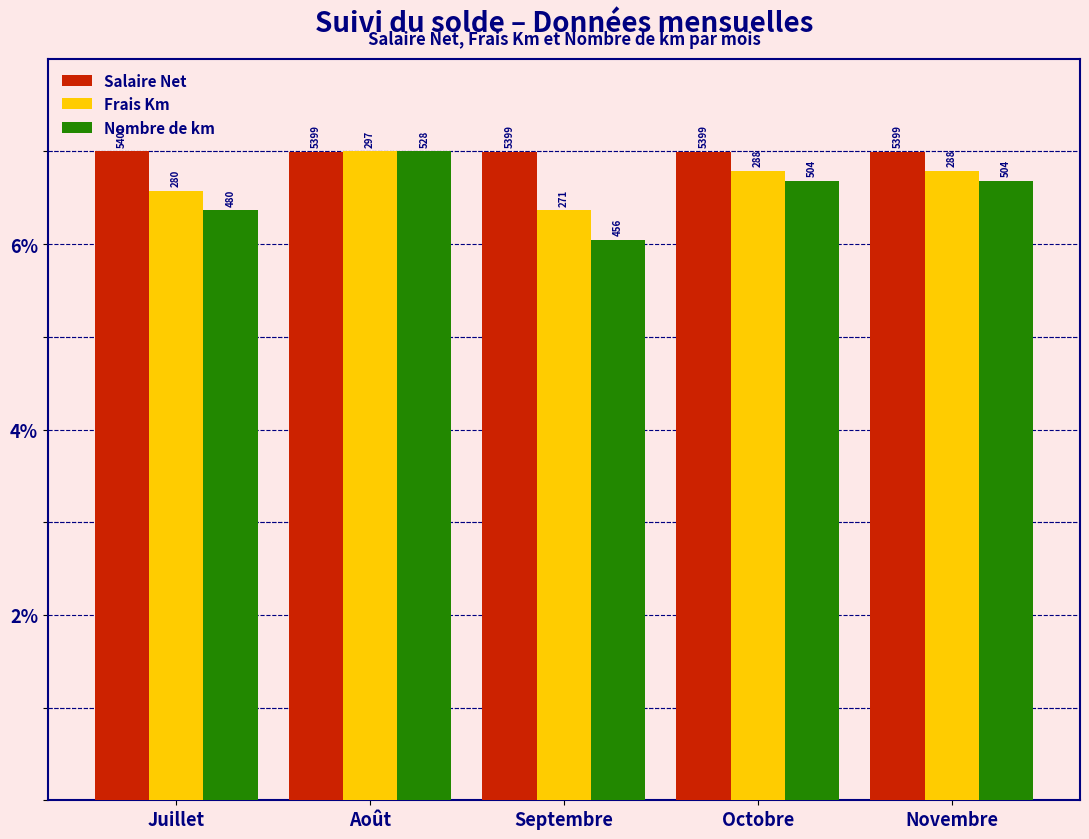

What are all the series names shown in the legend?

Salaire Net, Frais Km, Nombre de km